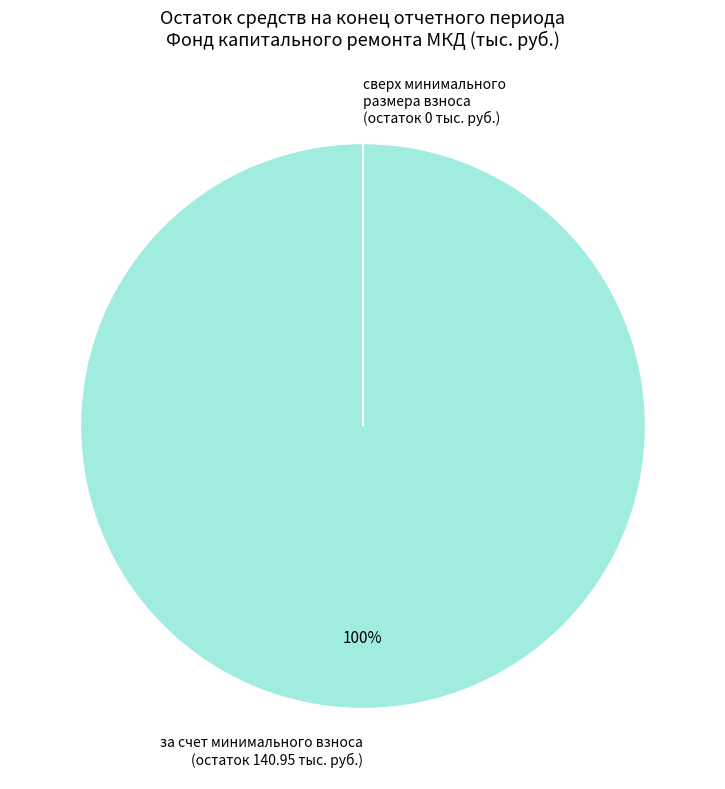

Does за счет минимального взноса (остаток 140.95 тыс. руб.) represent more than half of the total?

Yes